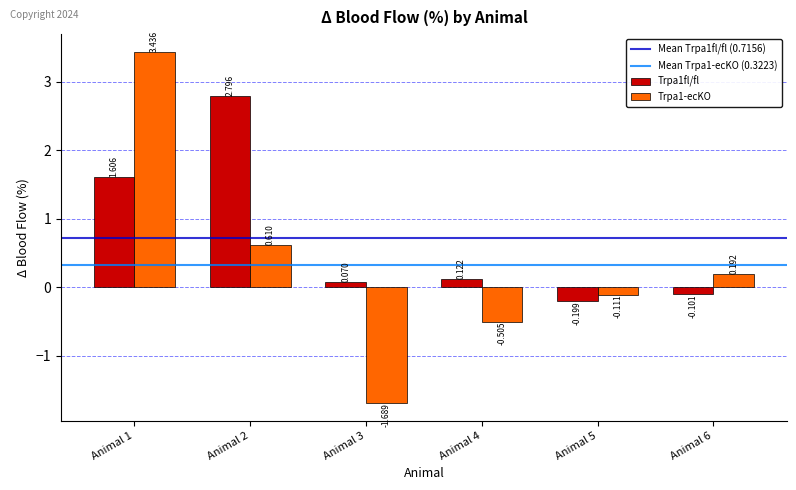

The Trpa1fl/fl series shows 1.6 at Animal 1. True or false?

True